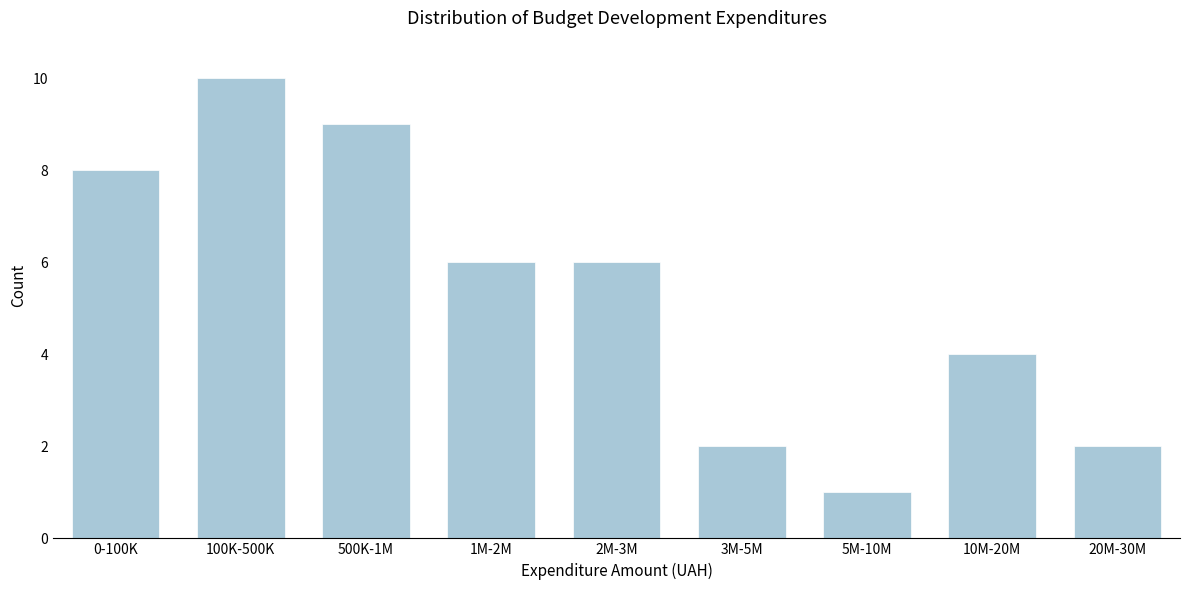

Reading left to right, what are all the values shown in this chart?

0-100K=8	100K-500K=10	500K-1M=9	1M-2M=6	2M-3M=6	3M-5M=2	5M-10M=1	10M-20M=4	20M-30M=2